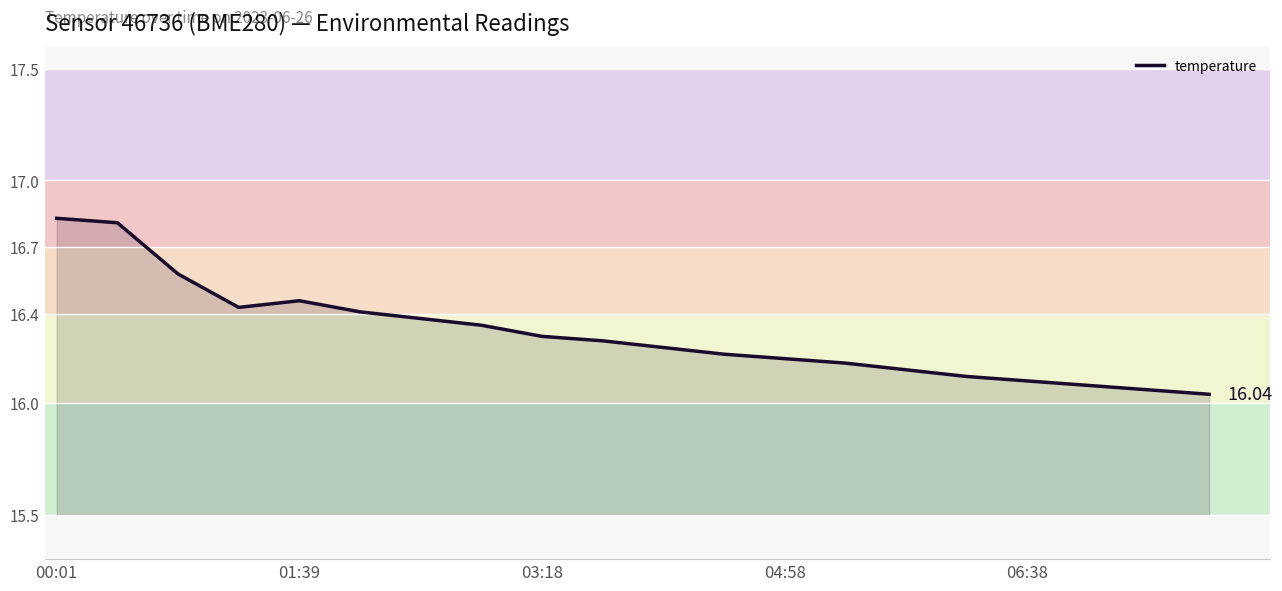

What is the difference between the maximum and minimum values?

0.8